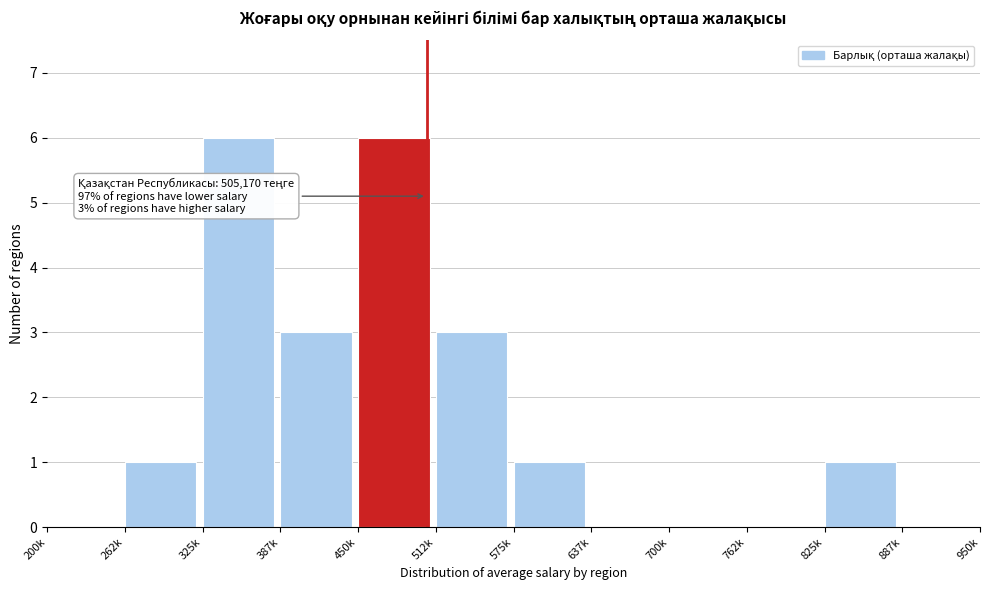

Reading left to right, transcribe all the data shown in this chart.

200k=0	262k=1	325k=6	387k=3	450k=6	512k=3	575k=1	637k=0	700k=0	762k=0	825k=1	887k=0